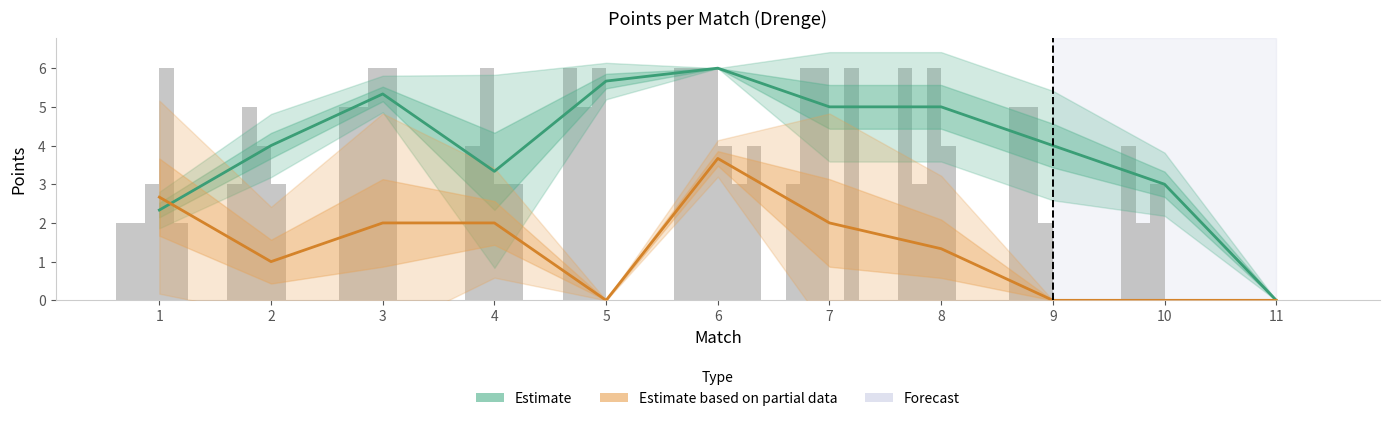

What is the sum of the Casper Wiklund values at 8 and 5?

4